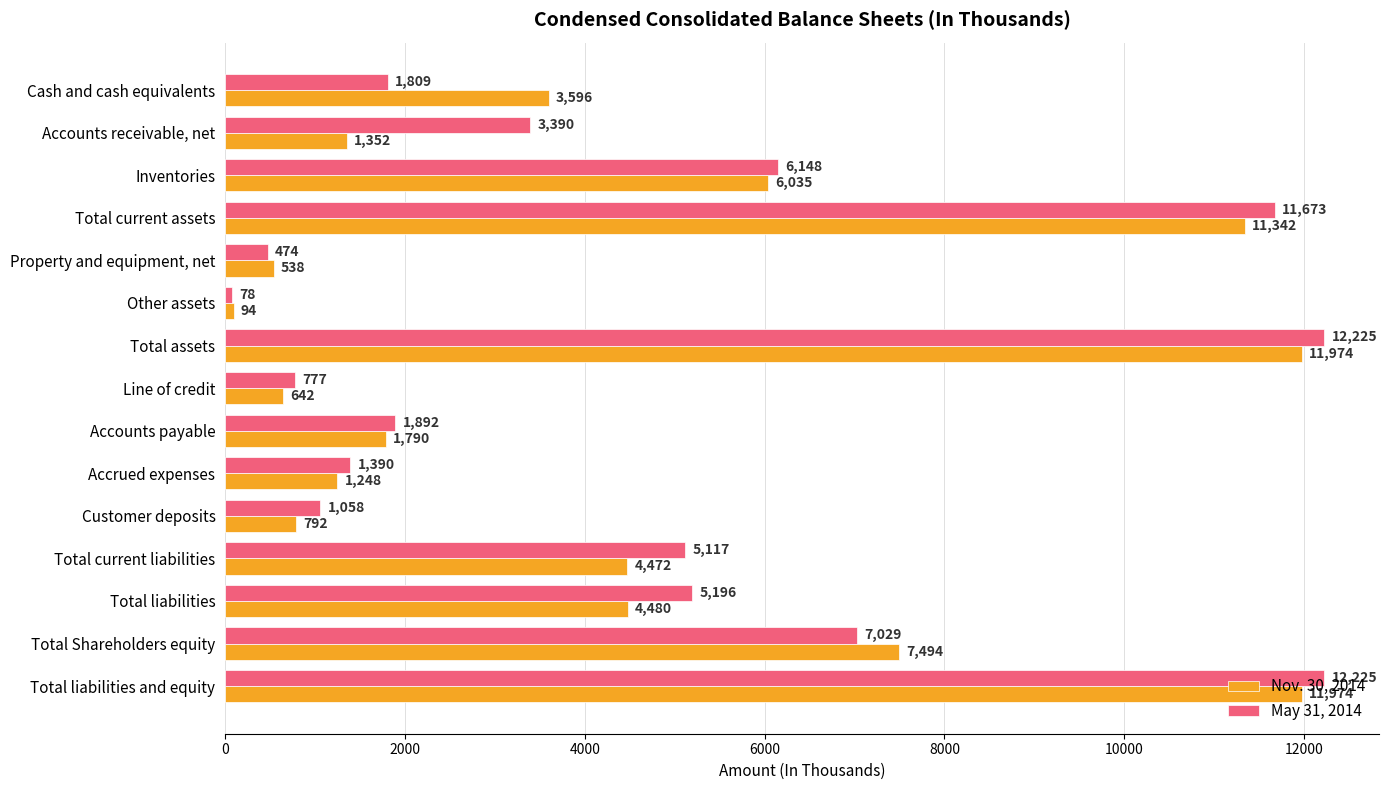

Is it true that May 31, 2014 equals 3345 at Total Shareholders equity?

False